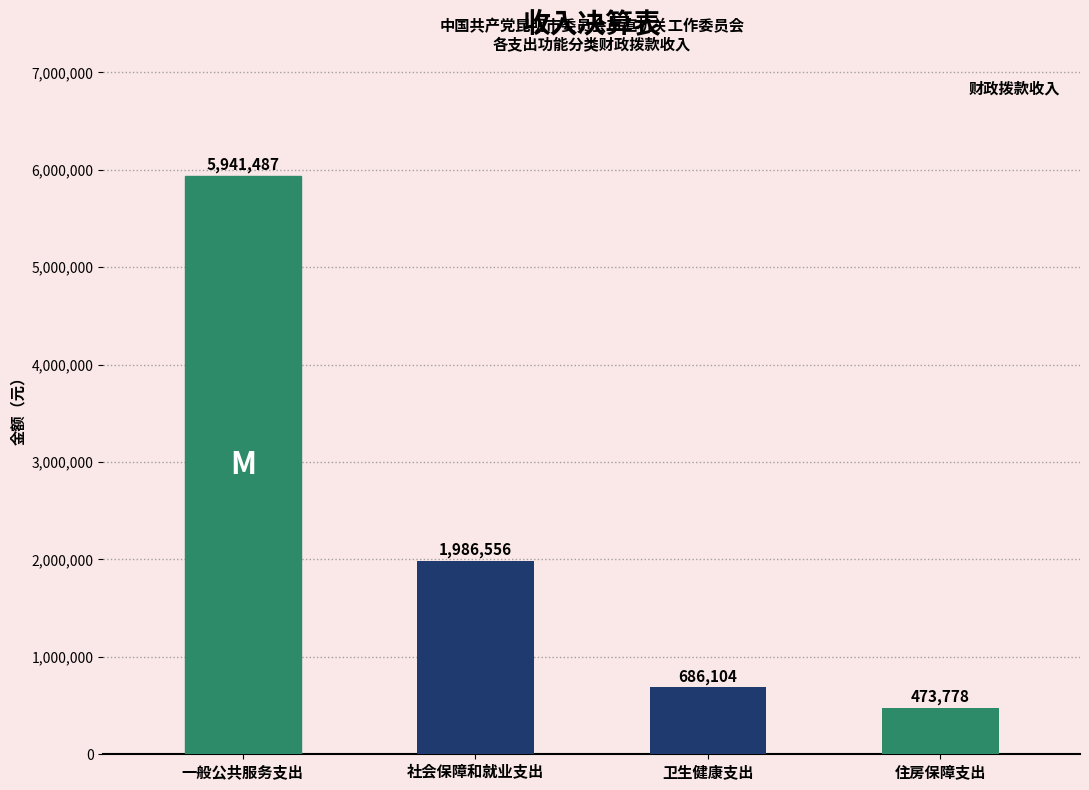

What is the smallest value displayed?

473778.0